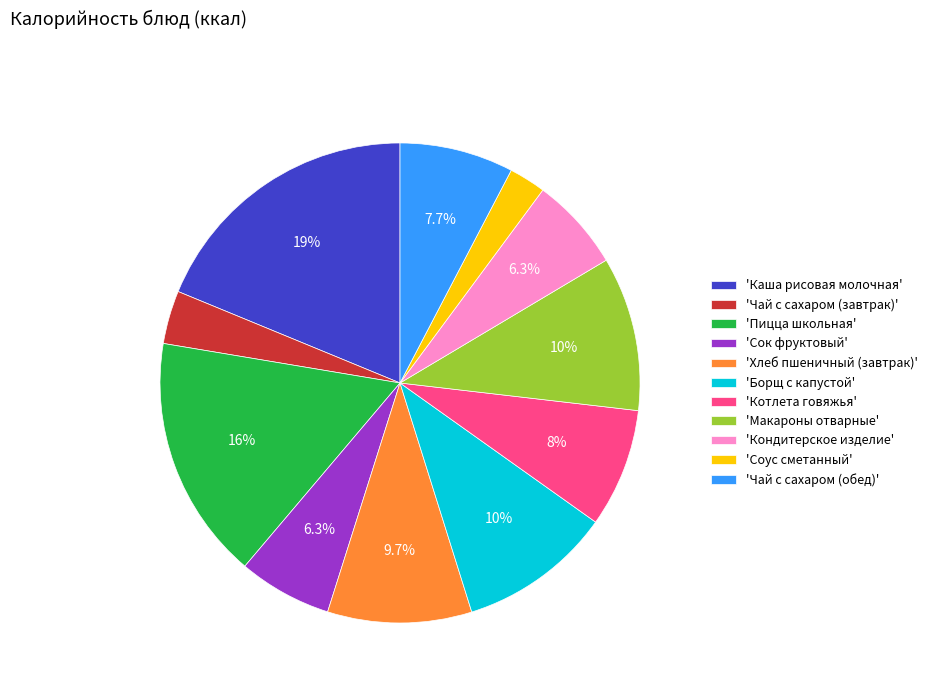

Which has a higher value, 'Кондитерское изделие' or 'Котлета говяжья'?

'Котлета говяжья'